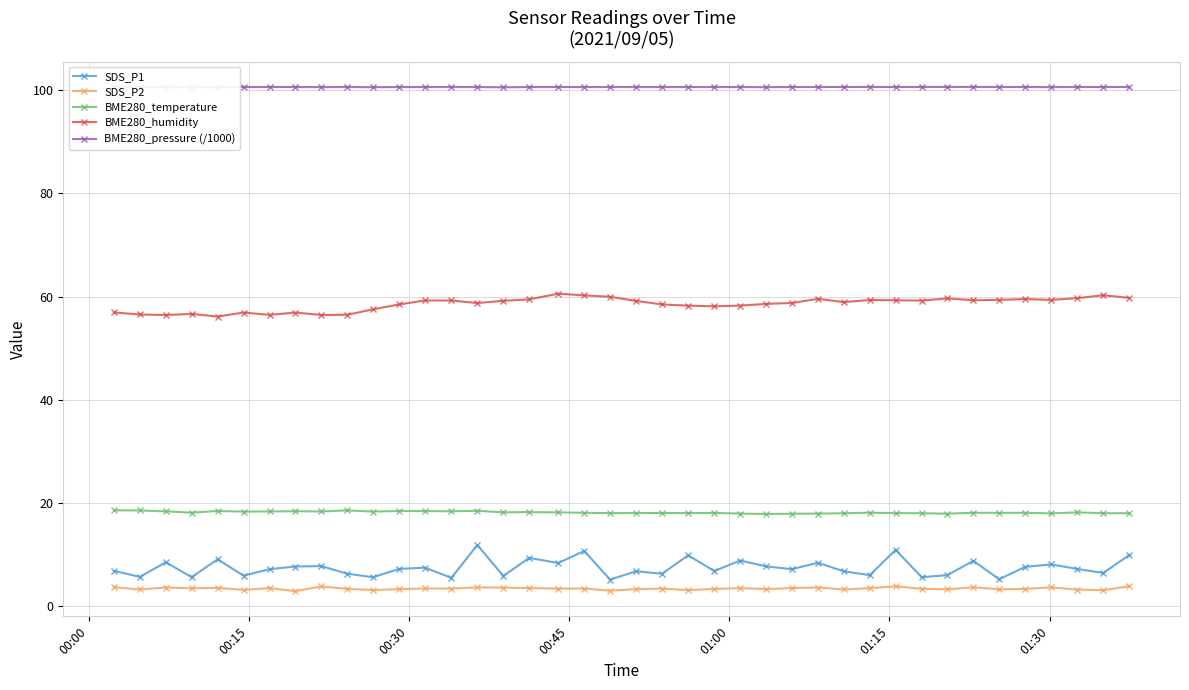

What is the average value of the BME280_pressure (/1000) series?

100.6